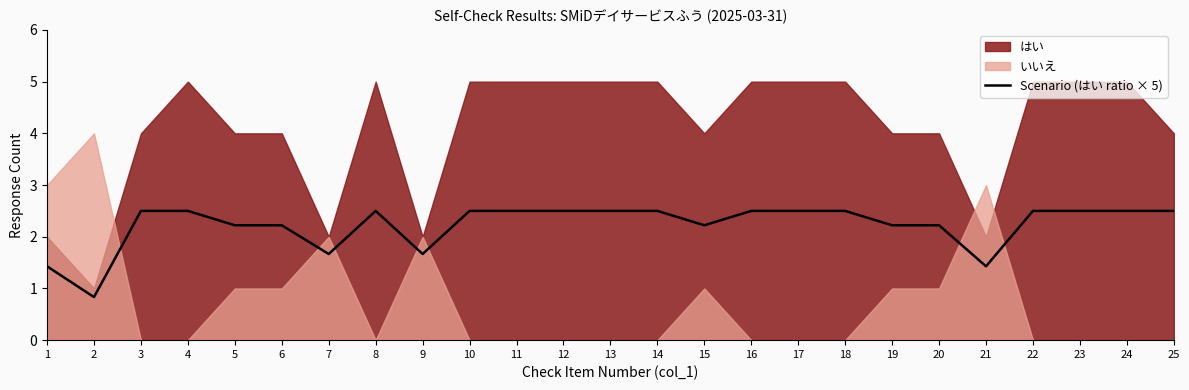

At which category does the data reach its first local peak?

8